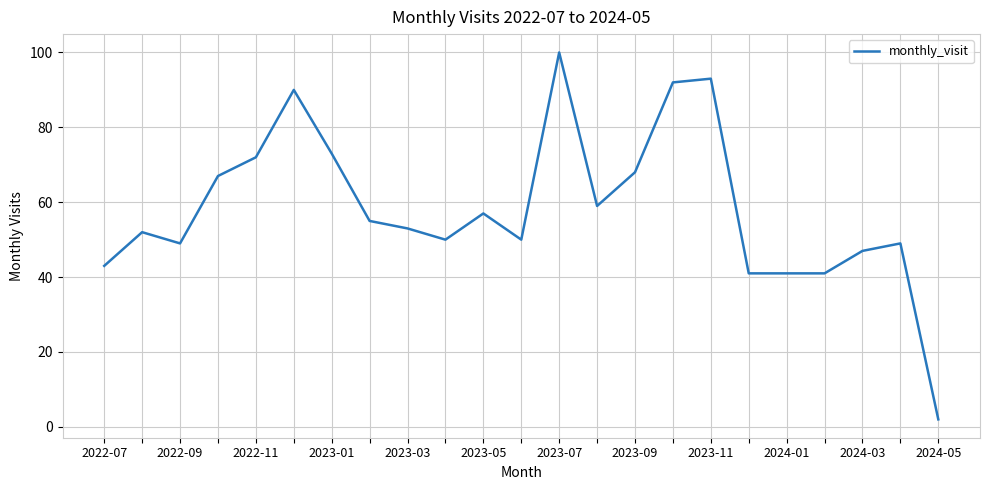

What is the difference between the maximum and minimum values?

98